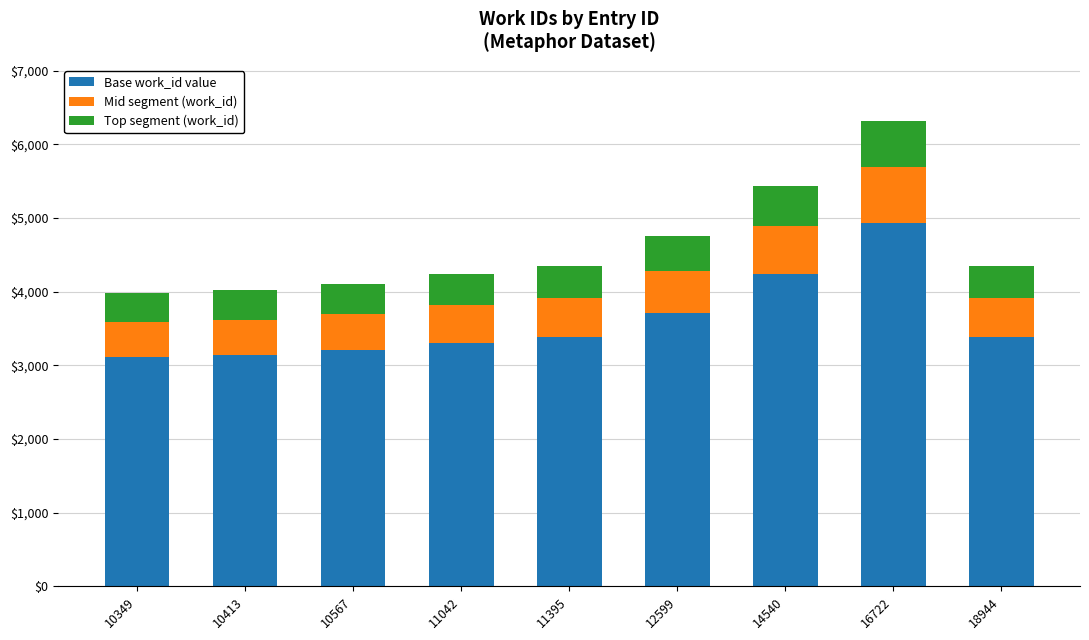

What are all the series names shown in the legend?

Base work_id value, Mid segment (work_id), Top segment (work_id)